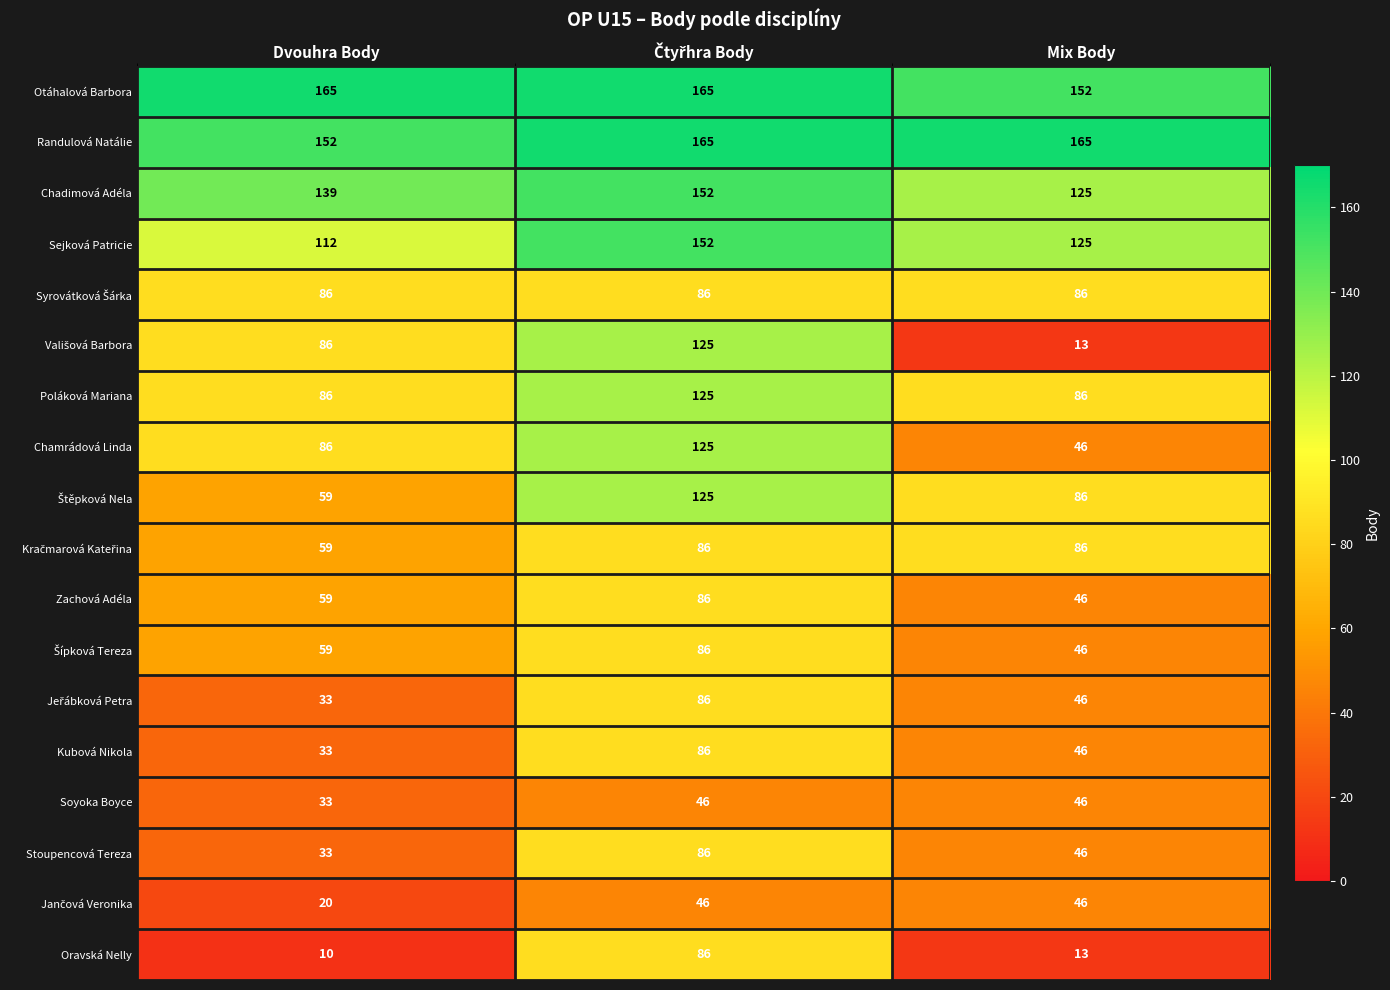

What is the spread (max minus min) of values at Dvouhra Body?

155